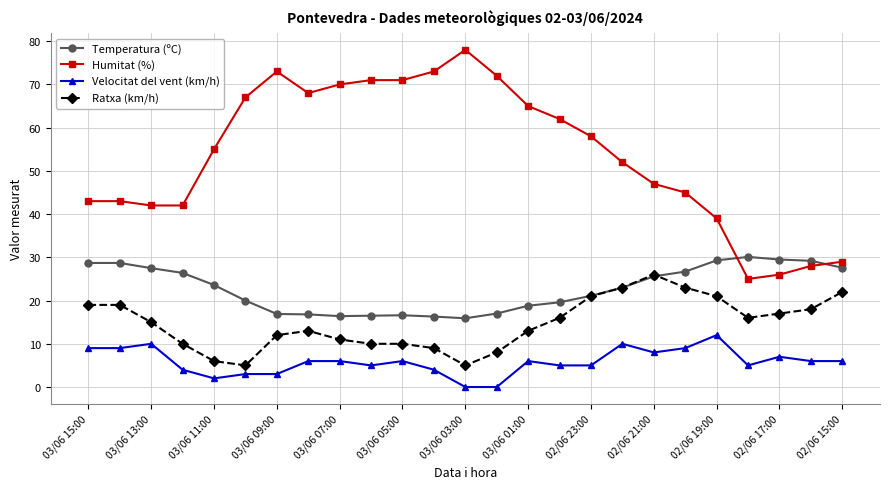

Does the chart have visible grid lines?

Yes